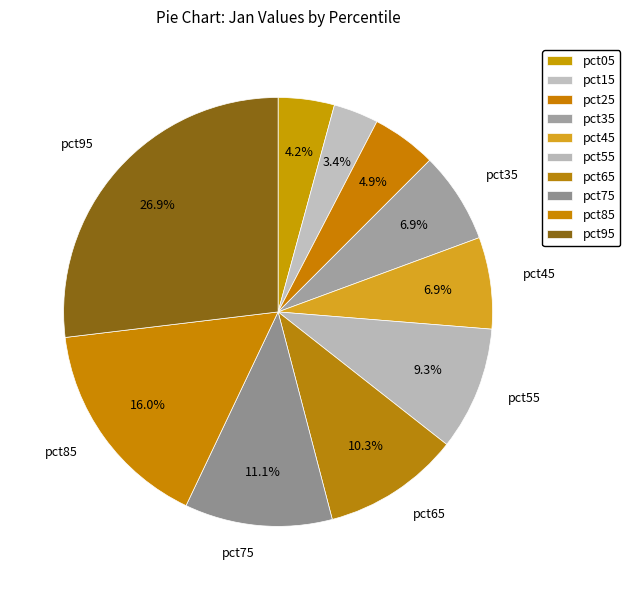

Rank the categories by value from highest to lowest.

pct95, pct85, pct75, pct65, pct55, pct45, pct35, pct25, pct05, pct15